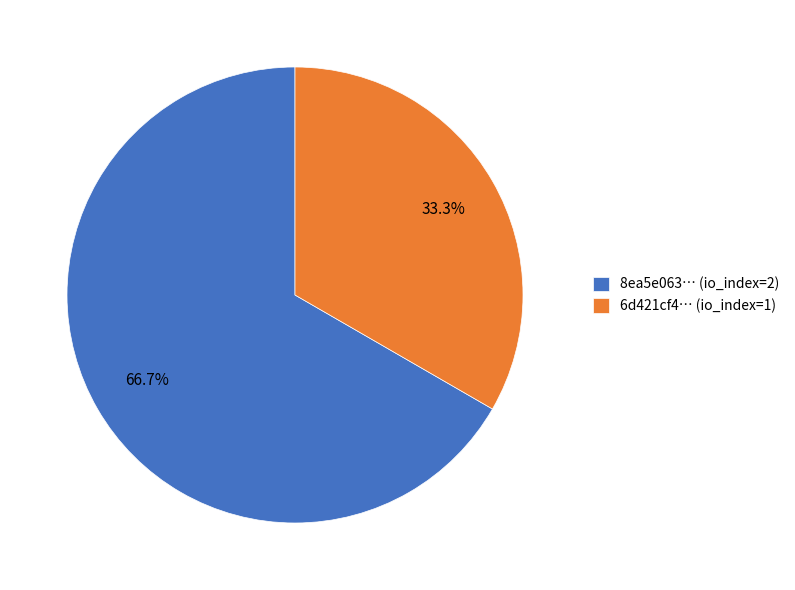

How many segments does this pie chart have?

2